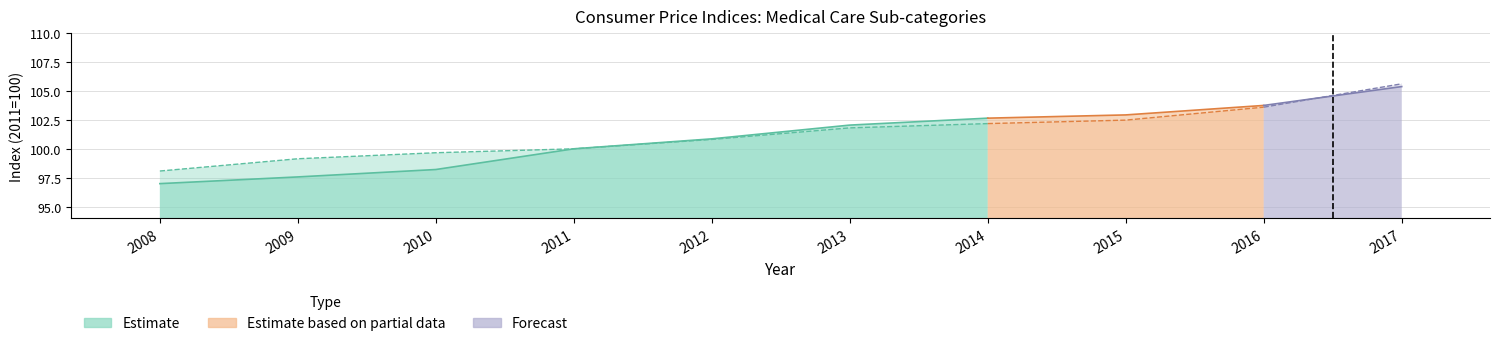

At which category is the sum across all series the highest?

2017